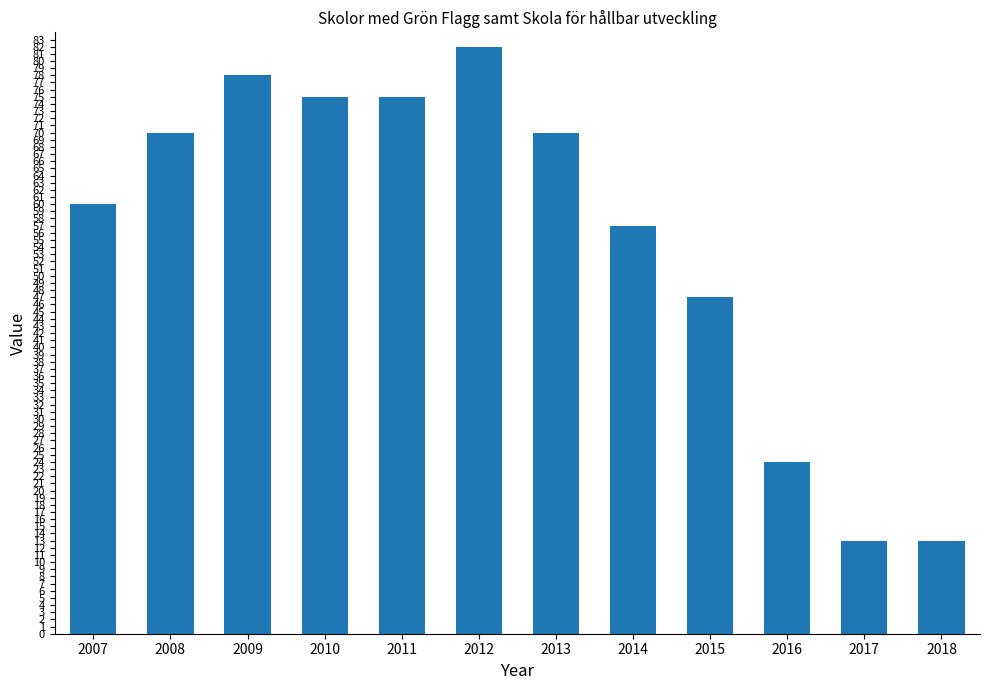

What is the sum of the values at 2017 and 2009?

91